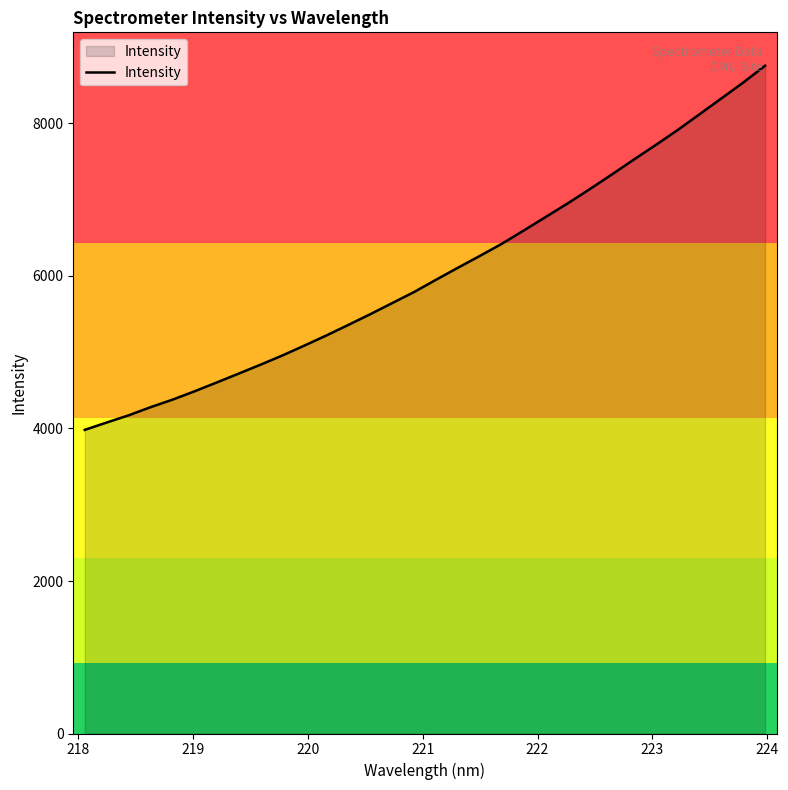

What is the maximum value shown in the chart?

8757.6